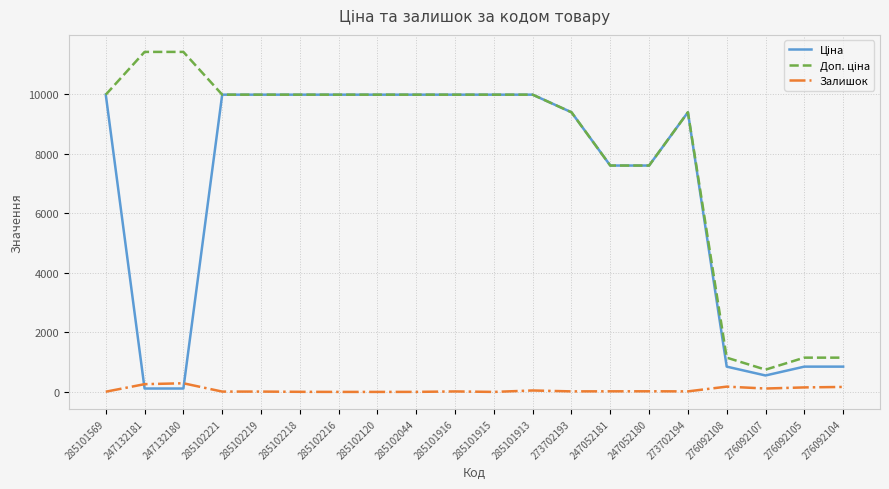

The Залишок series shows 0.0 at 285102216. True or false?

True